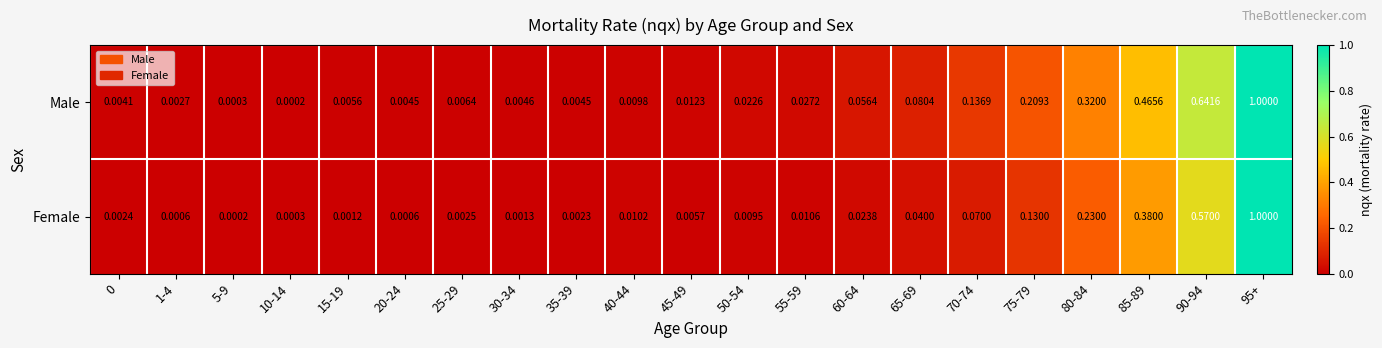

Which series has the largest total across all categories?

Male